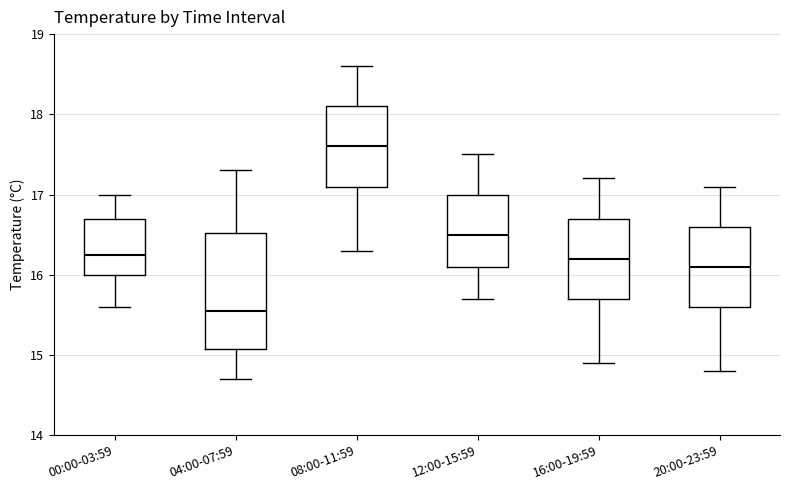

Reading left to right, read every box against the y-axis: the position of its median line, the range the box covers, and the ends of its whiskers. The values are not printed on the chart, so give them approximately, as read against the axis.

00:00-03:59: median 16.3, box 16.0 to 16.7, whiskers 15.6 to 17.0
04:00-07:59: median 15.6, box 15.1 to 16.5, whiskers 14.7 to 17.3
08:00-11:59: median 17.6, box 17.1 to 18.1, whiskers 16.3 to 18.6
12:00-15:59: median 16.5, box 16.1 to 17.0, whiskers 15.7 to 17.5
16:00-19:59: median 16.2, box 15.7 to 16.7, whiskers 14.9 to 17.2
20:00-23:59: median 16.1, box 15.6 to 16.6, whiskers 14.8 to 17.1